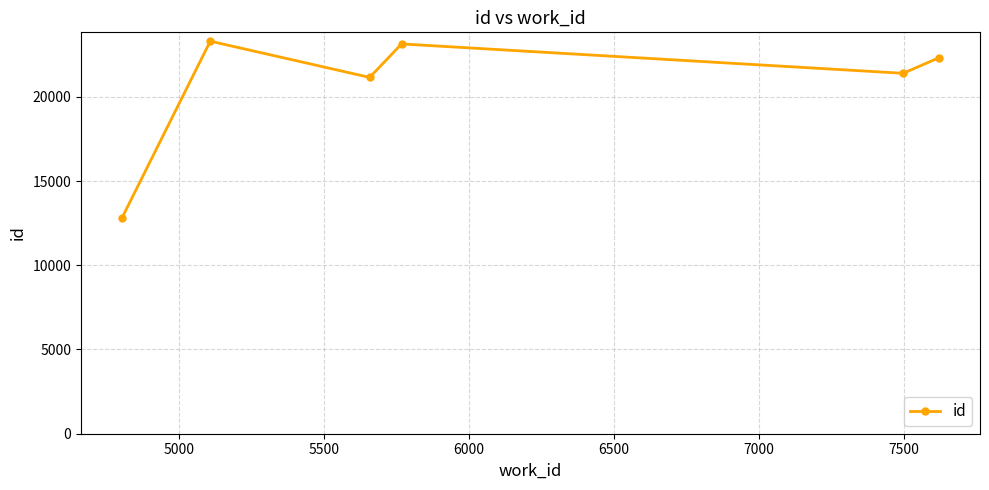

What is the average value?

20686